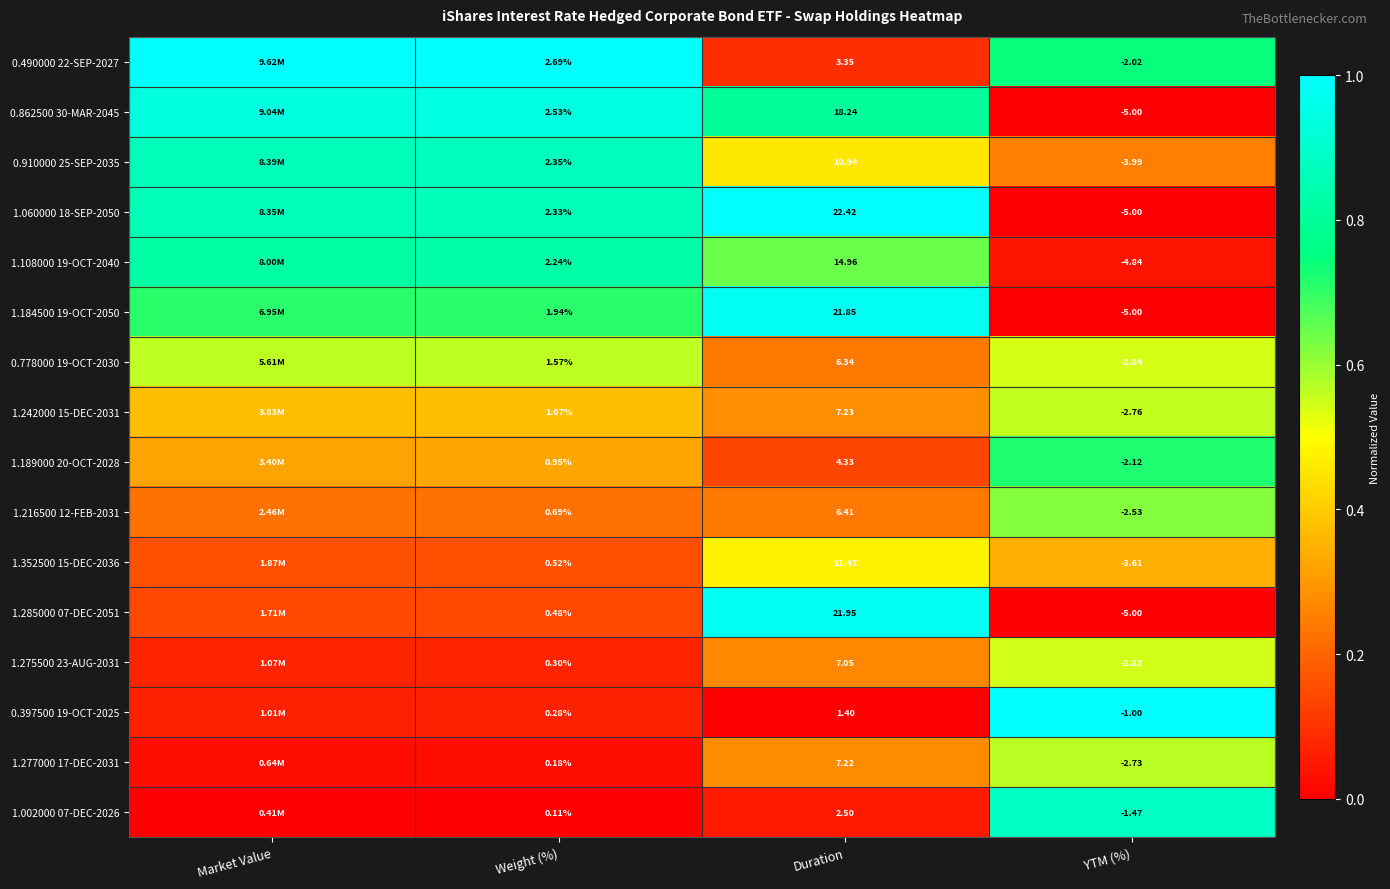

Is the value of 1.275500 23-AUG-2031 at YTM (%) greater than the value of 1.285000 07-DEC-2051 at Weight (%)?

No